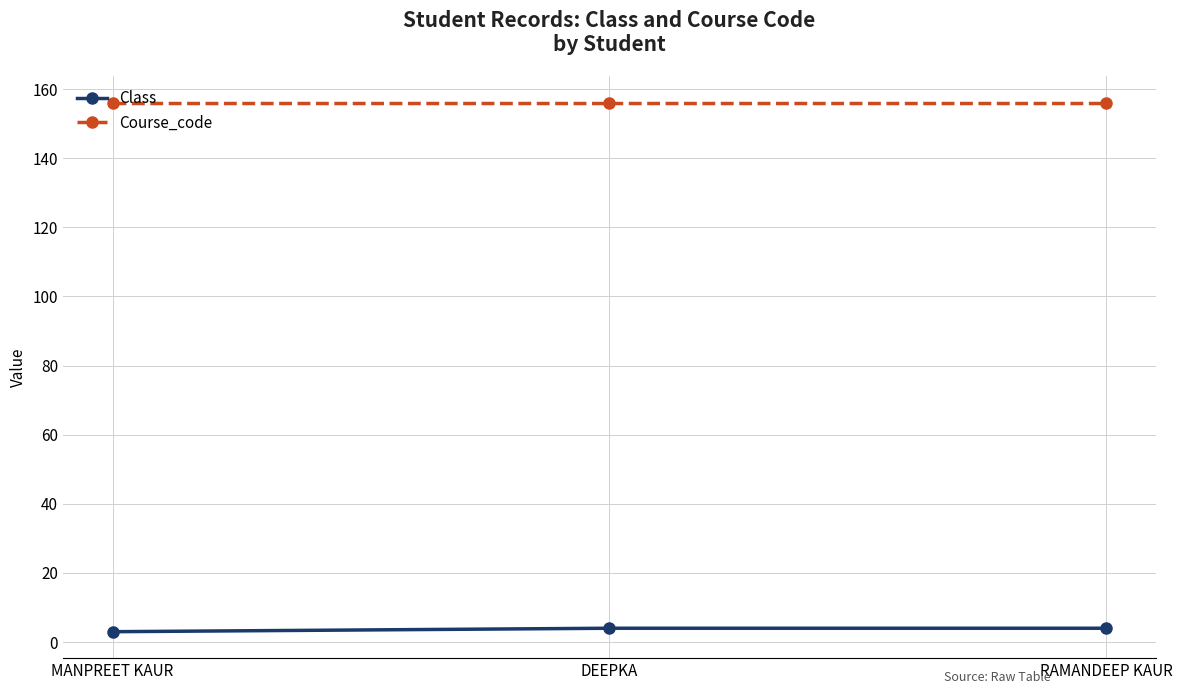

Rank the series at RAMANDEEP KAUR from lowest to highest value.

Class, Course_code